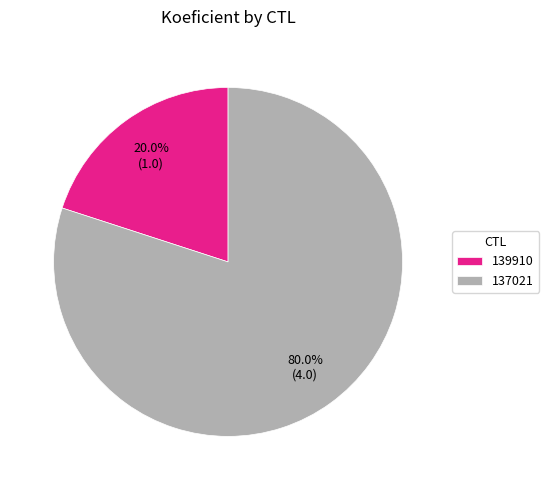

To the nearest percent, what is the difference between the largest and smallest slice percentages?

60%